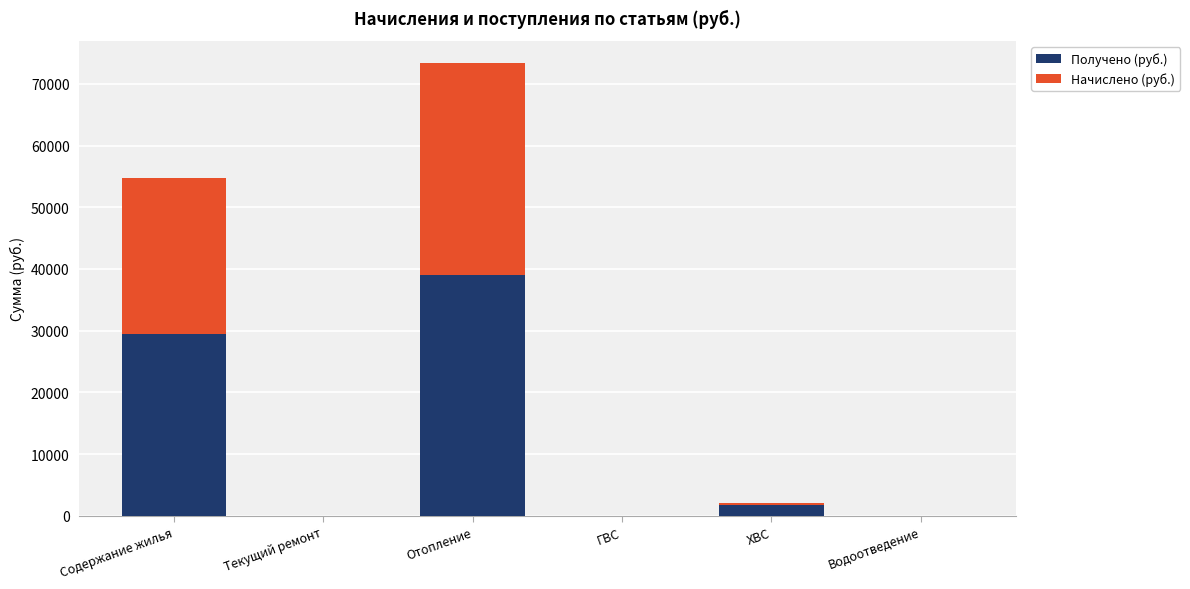

Between Текущий ремонт and ХВС, which series saw the biggest shift?

Получено (руб.)